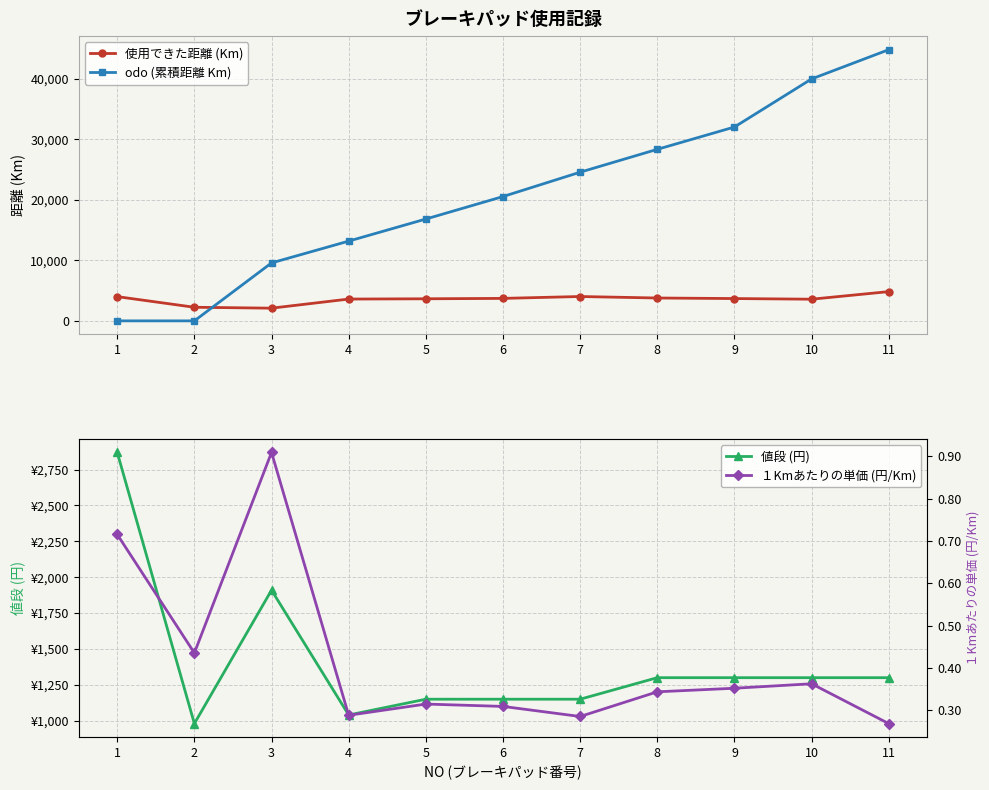

List the labels in order of 値段 (円) value, largest first.

1, 3, 8, 9, 10, 11, 5, 6, 7, 4, 2